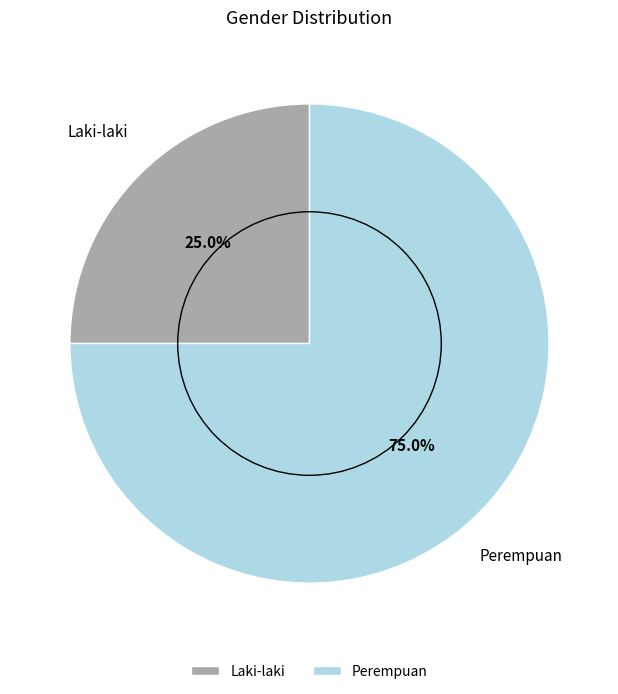

Approximately how many times larger is the value at Laki-laki compared to Perempuan?

0.3